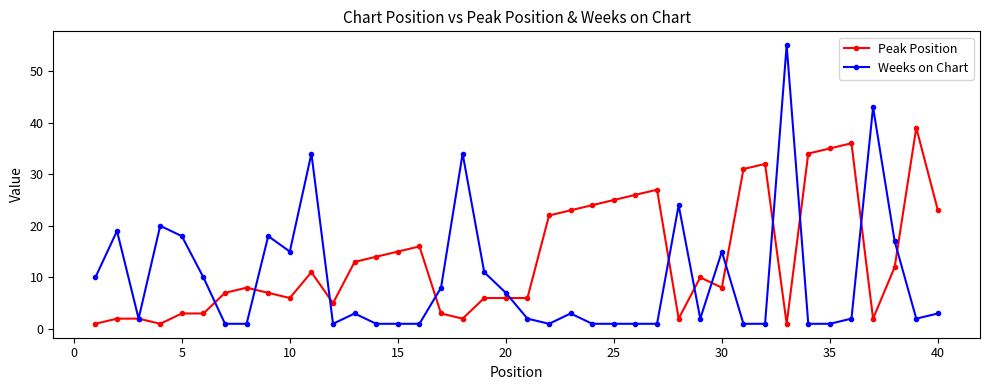

What is the maximum value for Weeks on Chart?

55